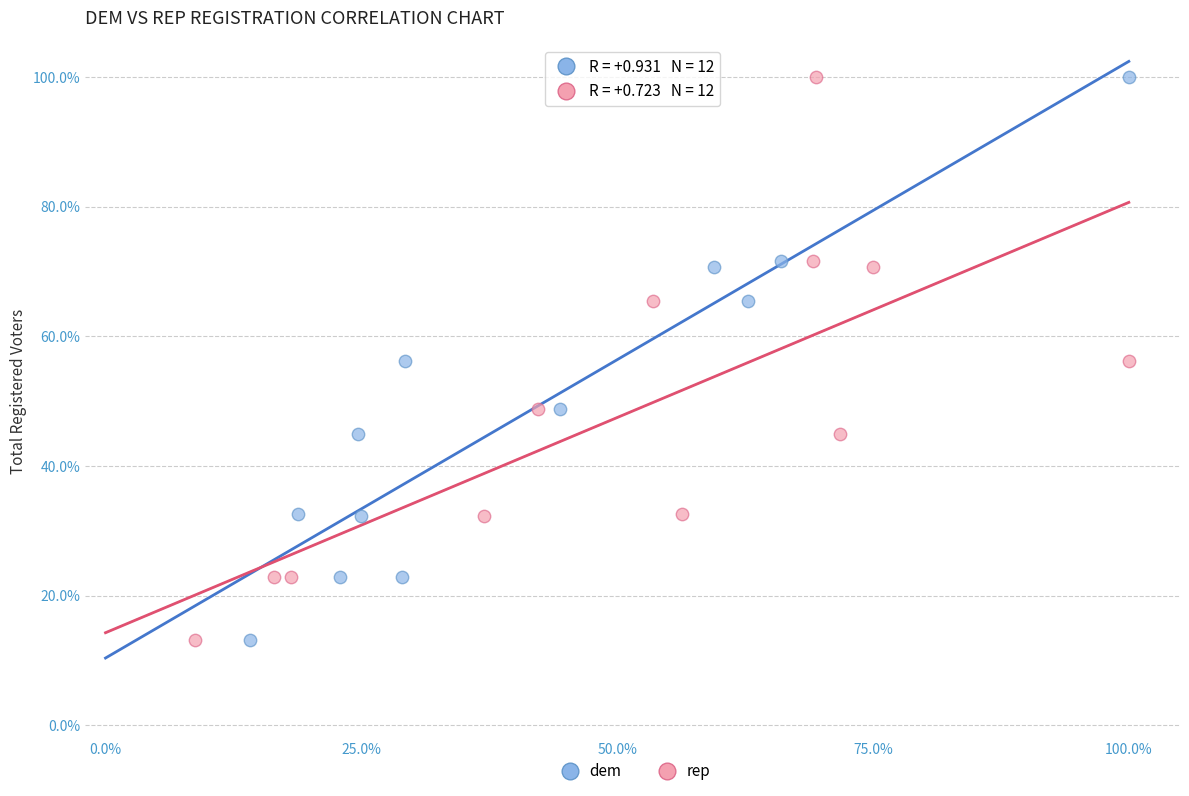

What are all the series names shown in the legend?

dem, rep